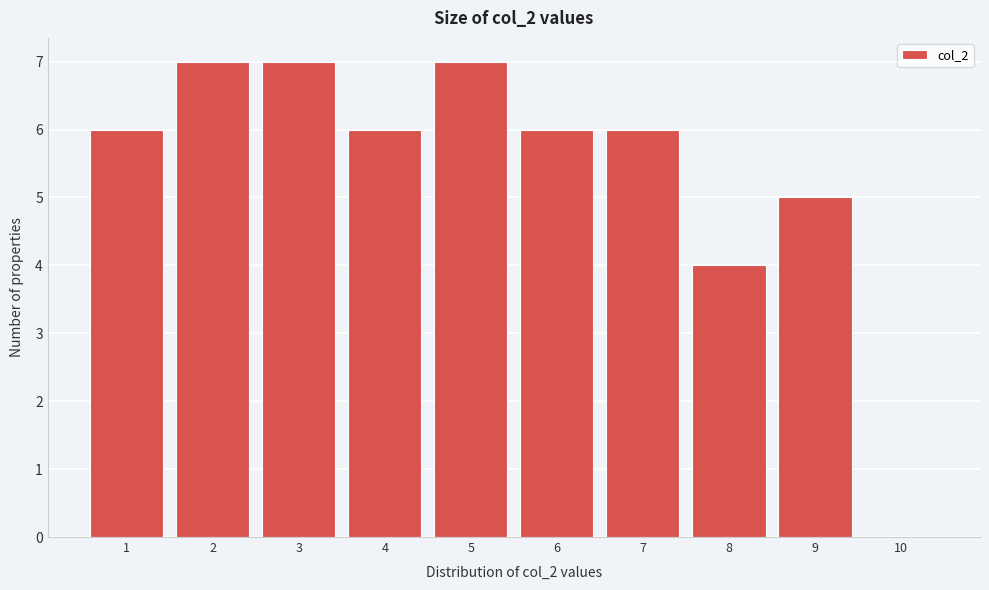

Reading left to right, transcribe this chart: for each bar, give the range it covers on the x-axis and its height. The values are not printed on the chart, so give them approximately, as read against the axis.

0.5 to 1.5: 6
1.5 to 2.5: 7
2.5 to 3.5: 7
3.5 to 4.5: 6
4.5 to 5.5: 7
5.5 to 6.5: 6
6.5 to 7.5: 6
7.5 to 8.5: 4
8.5 to 9.5: 5
9.5 to 10.5: 0